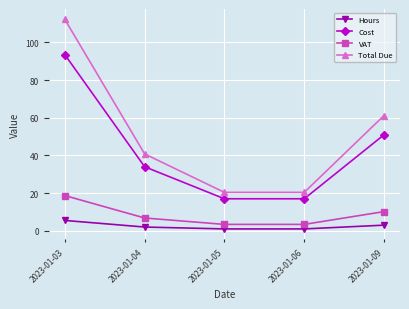

Reading left to right, extract all data points from this chart.

Hours: 2023-01-03=5.5	2023-01-04=2.0	2023-01-05=1.0	2023-01-06=1.0	2023-01-09=3.0
Cost: 2023-01-03=93.5	2023-01-04=34.0	2023-01-05=17.0	2023-01-06=17.0	2023-01-09=51.0
VAT: 2023-01-03=18.7	2023-01-04=6.8	2023-01-05=3.4	2023-01-06=3.4	2023-01-09=10.2
Total Due: 2023-01-03=112.2	2023-01-04=40.8	2023-01-05=20.4	2023-01-06=20.4	2023-01-09=61.2